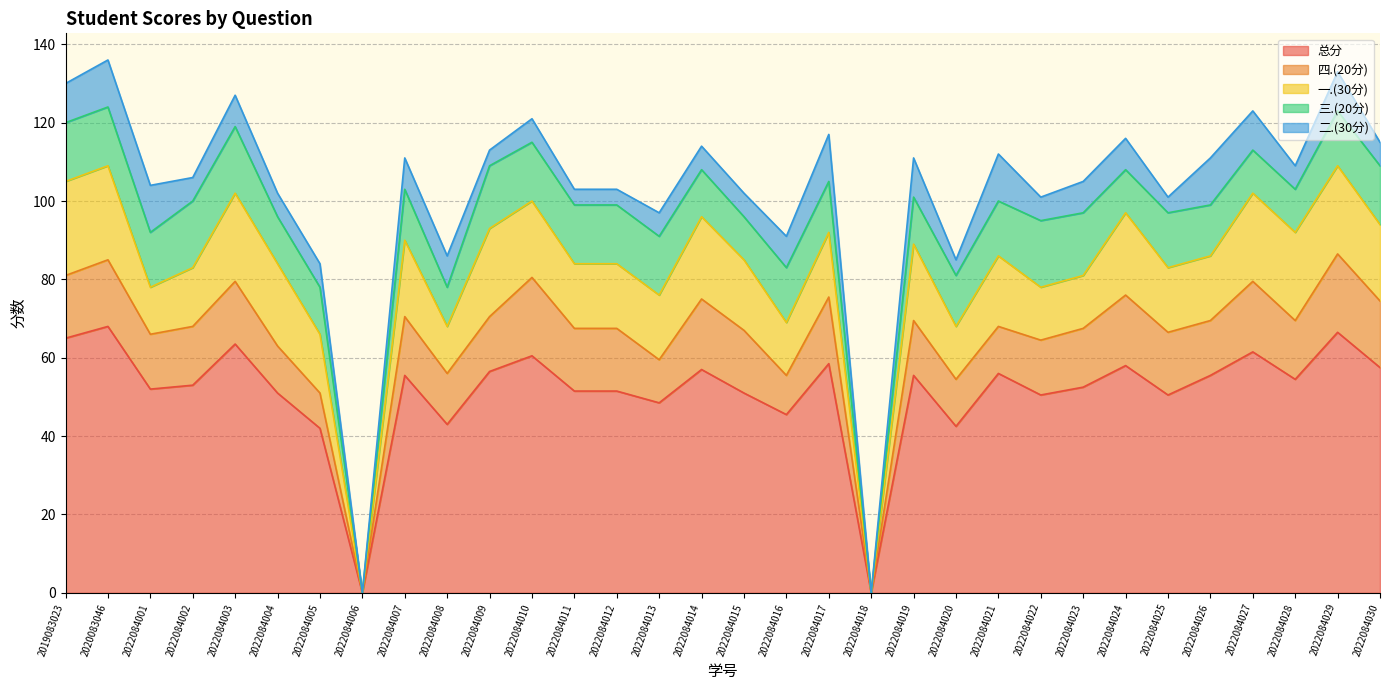

The 三.(20分) series shows 16.0 at 2022084008. True or false?

False